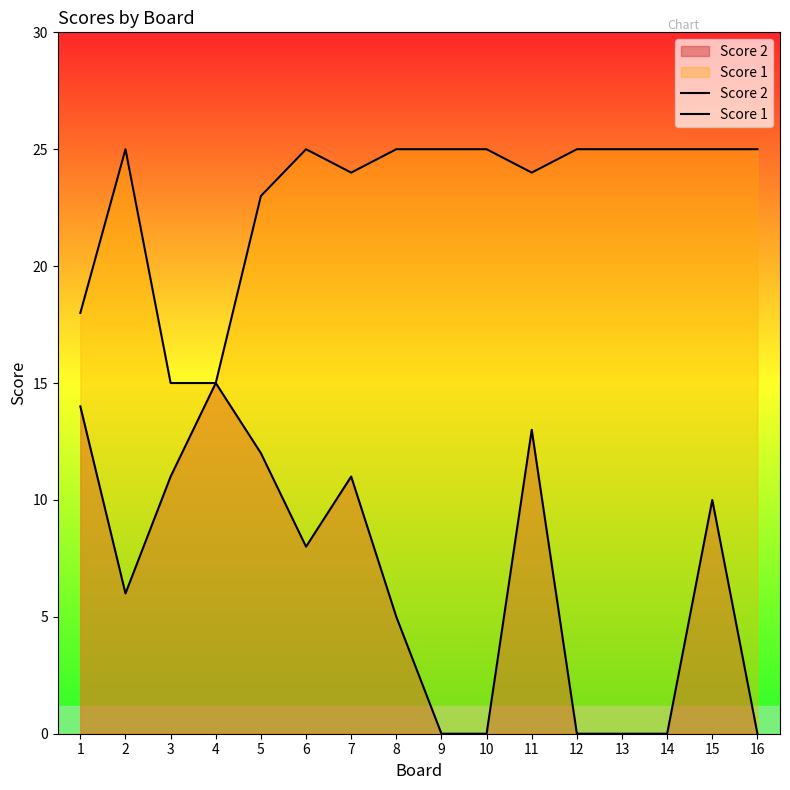

How many data points does each series have?

16